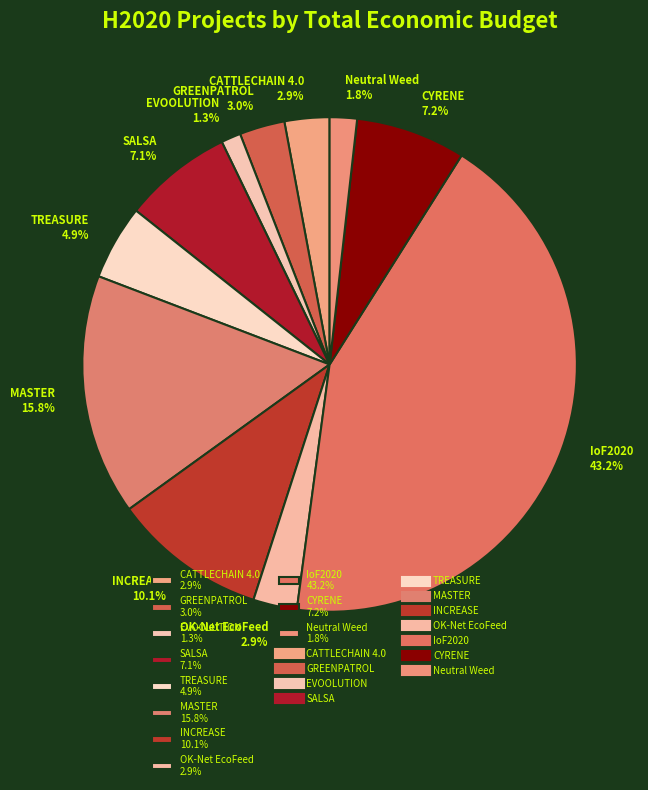

Is it true that CYRENE is 1% of the pie?

False